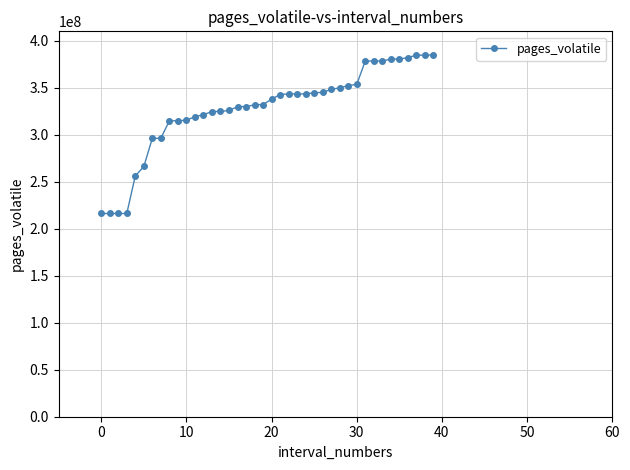

What is the difference between the maximum and minimum values?

168709935